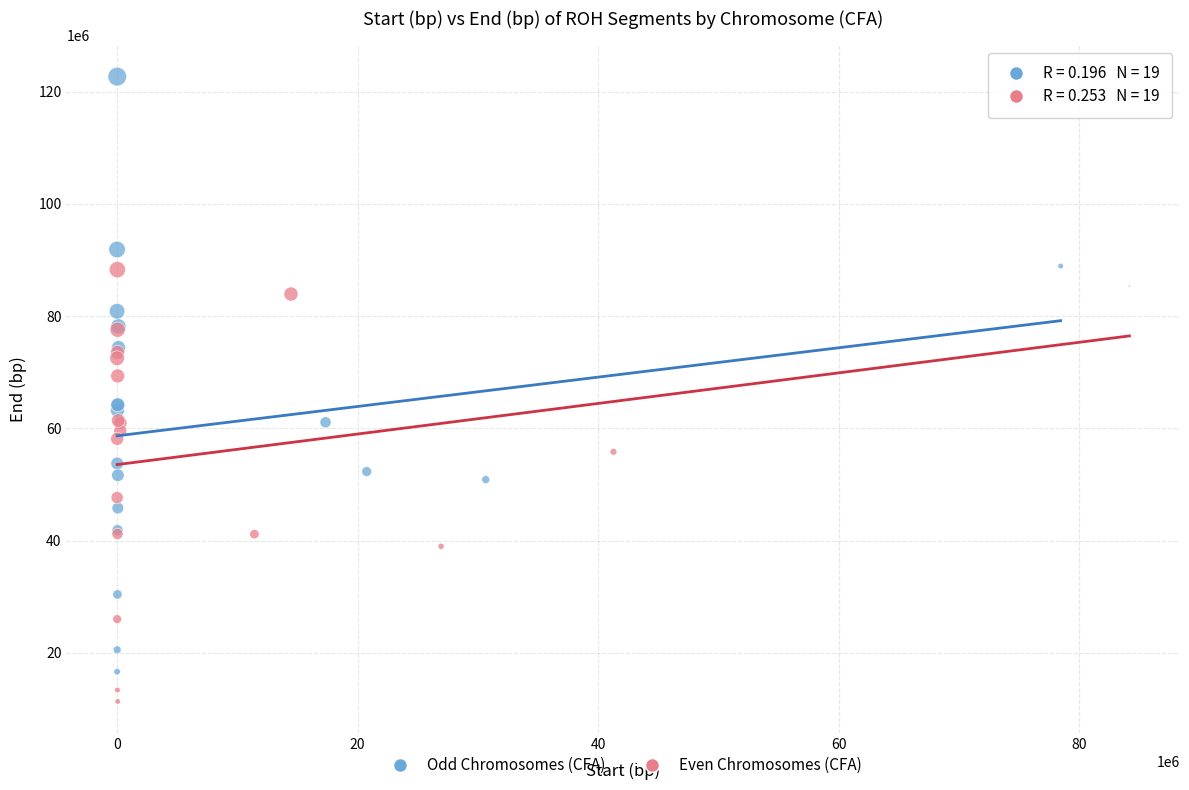

Which series reaches the minimum Y coordinate?

Even Chromosomes (CFA)